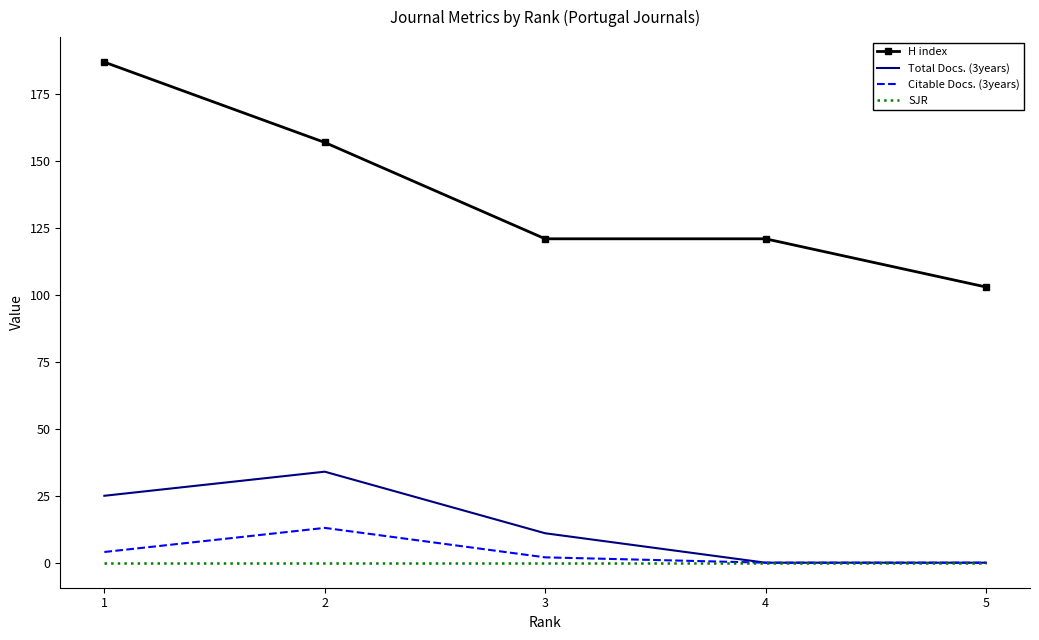

True or false: H index has a value of 121 at 3.

True